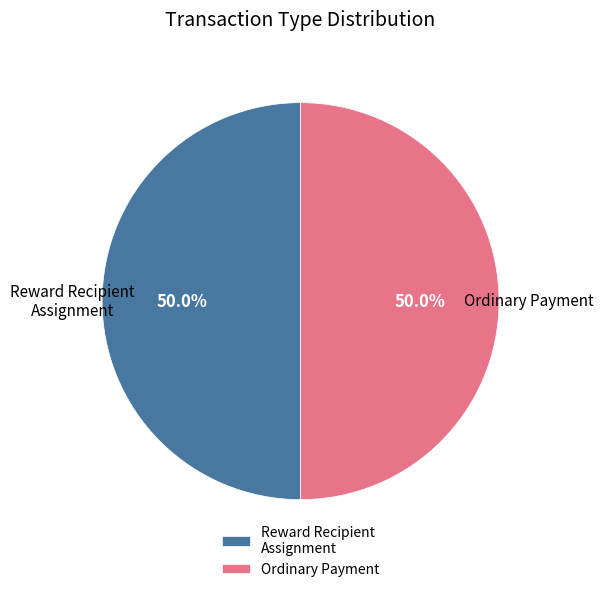

Do Ordinary Payment and Reward Recipient Assignment together represent more than half of the pie?

Yes